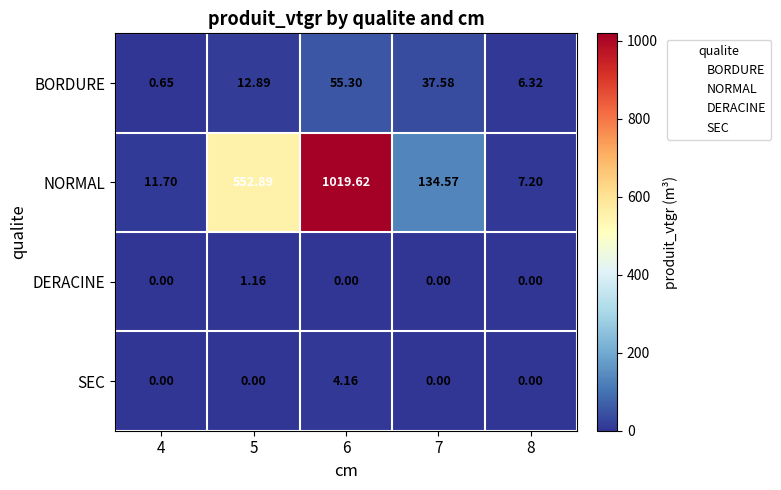

Between 6 and 7, which series saw the biggest shift?

NORMAL